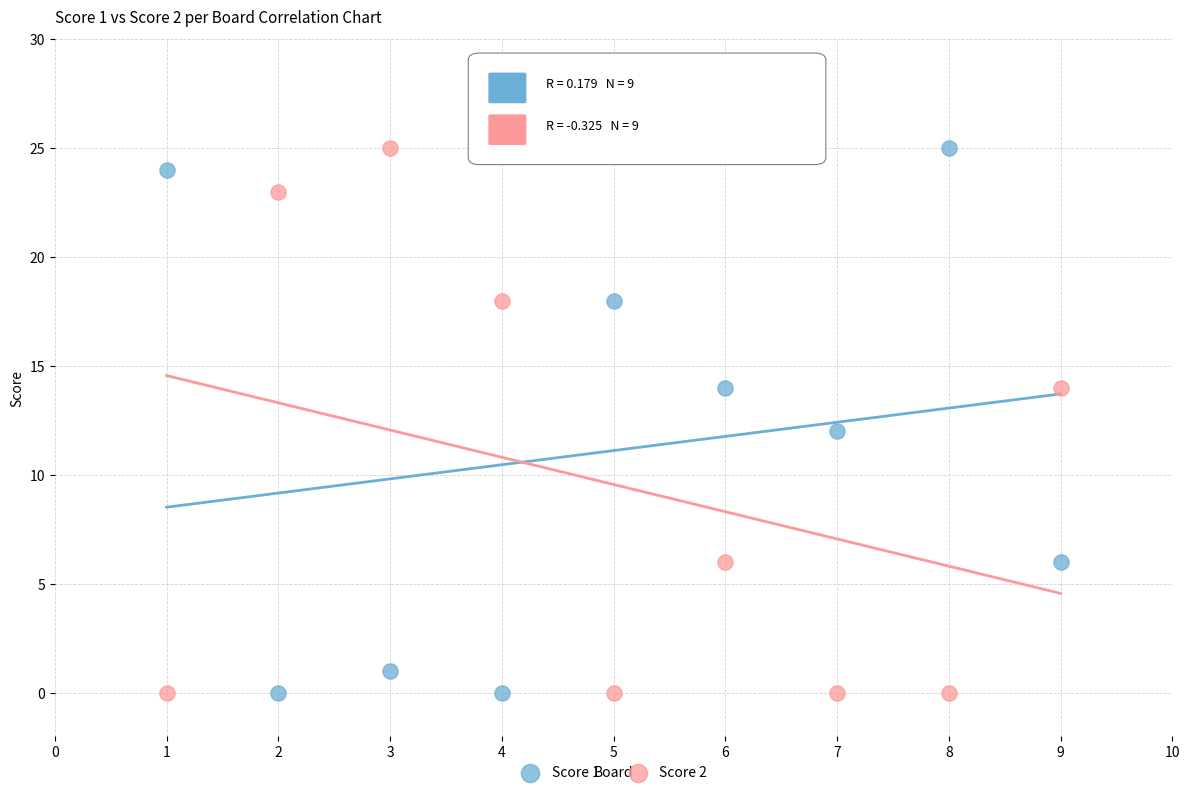

Across all data points, what is the range of Y values (max minus min)?

25